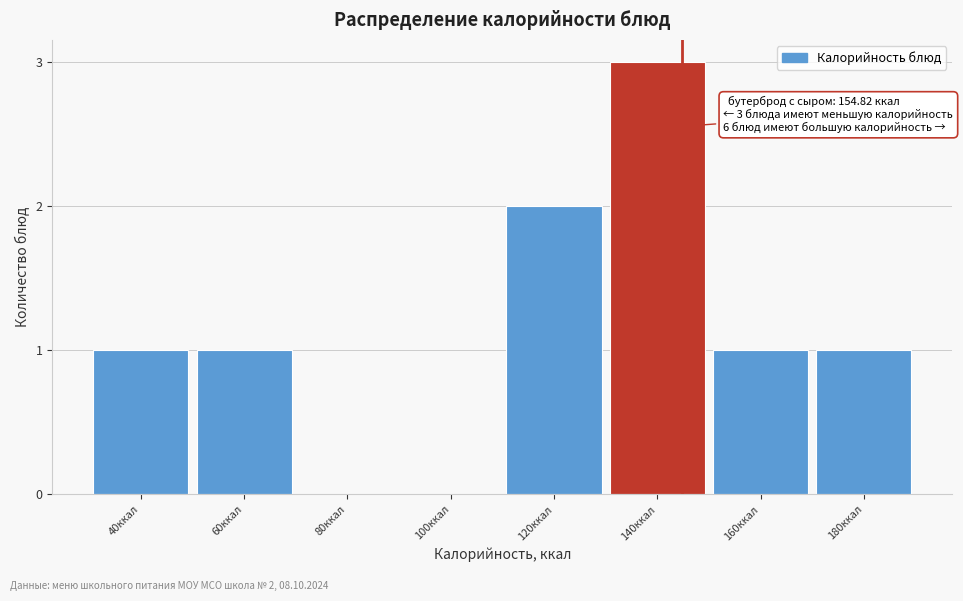

Reading left to right, transcribe all the data shown in this chart.

40ккал=1	60ккал=1	80ккал=0	100ккал=0	120ккал=2	140ккал=3	160ккал=1	180ккал=1